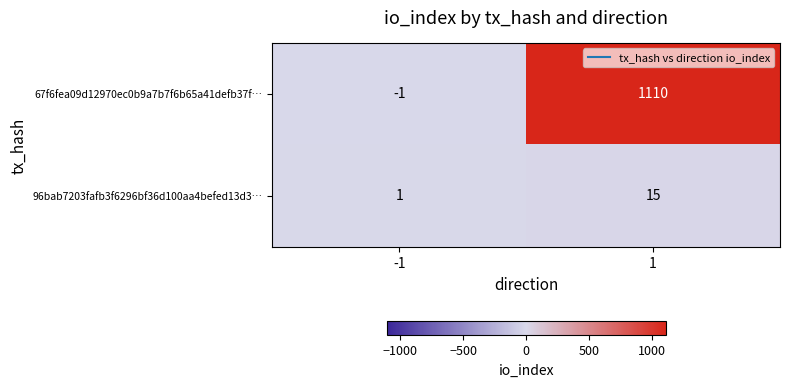

What is the sum of all 96bab7203fafb3f6296bf36d100aa4befed13d3… values?

16